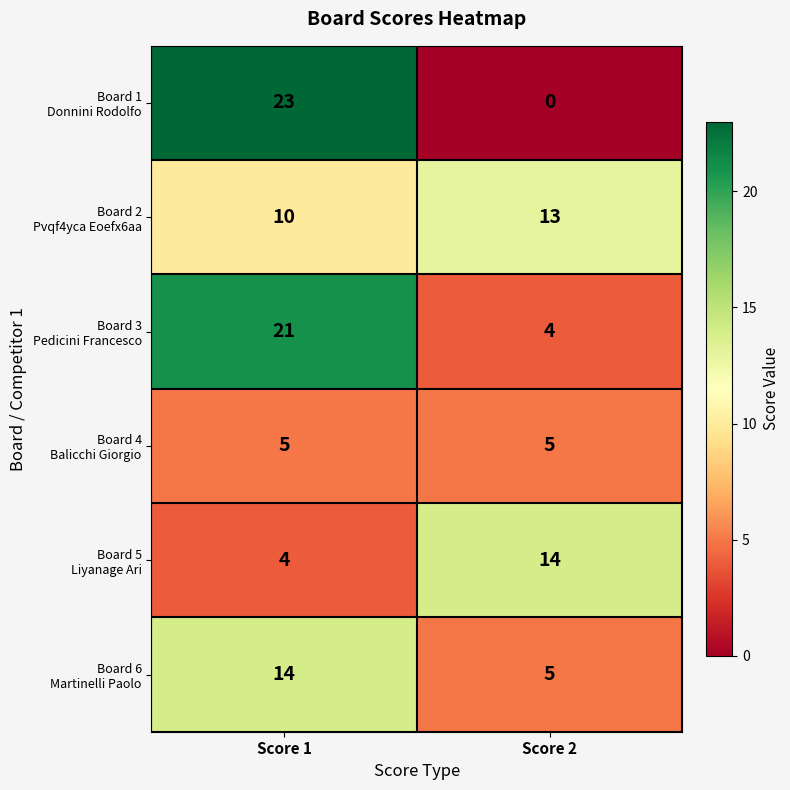

Count the number of data series in this chart.

6